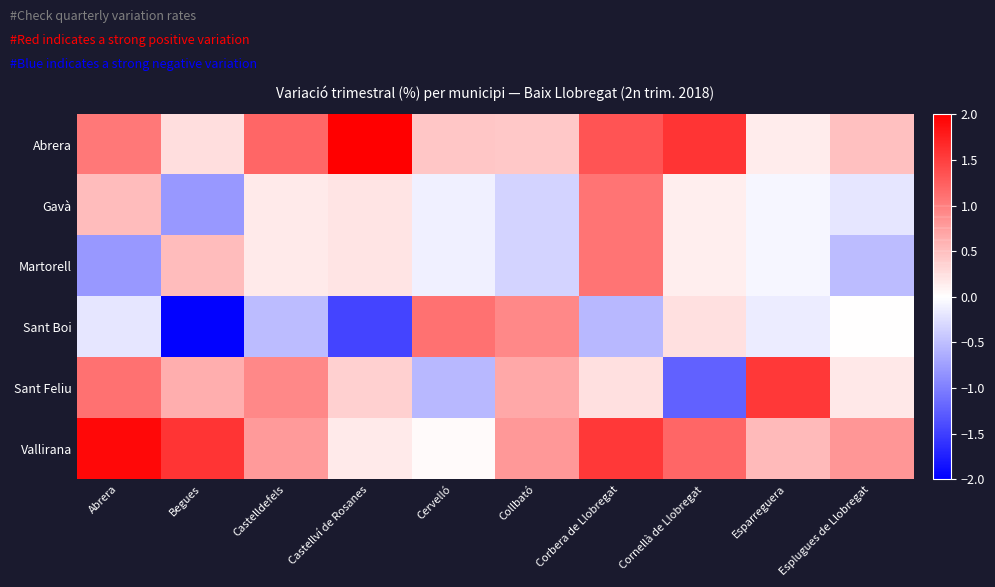

Reading right to left, list all the values displayed in this chart.

Abrera: Esplugues de Llobregat=0.5	Esparreguera=0.2	Cornellà de Llobregat=1.6	Corbera de Llobregat=1.3	Collbató=0.4	Cervelló=0.4	Castellví de Rosanes=2.3	Castelldefels=1.2	Begues=0.3	Abrera=1.1
Gavà: Esplugues de Llobregat=-0.2	Esparreguera=-0.1	Cornellà de Llobregat=0.1	Corbera de Llobregat=1.1	Collbató=-0.3	Cervelló=-0.1	Castellví de Rosanes=0.2	Castelldefels=0.2	Begues=-0.8	Abrera=0.5
Martorell: Esplugues de Llobregat=-0.5	Esparreguera=-0.1	Cornellà de Llobregat=0.1	Corbera de Llobregat=1.1	Collbató=-0.3	Cervelló=-0.1	Castellví de Rosanes=0.2	Castelldefels=0.2	Begues=0.5	Abrera=-0.8
Sant Boi: Esplugues de Llobregat=0.0	Esparreguera=-0.2	Cornellà de Llobregat=0.2	Corbera de Llobregat=-0.6	Collbató=0.9	Cervelló=1.1	Castellví de Rosanes=-1.5	Castelldefels=-0.5	Begues=-2.0	Abrera=-0.2
Sant Feliu: Esplugues de Llobregat=0.2	Esparreguera=1.6	Cornellà de Llobregat=-1.2	Corbera de Llobregat=0.2	Collbató=0.7	Cervelló=-0.6	Castellví de Rosanes=0.4	Castelldefels=0.9	Begues=0.6	Abrera=1.1
Vallirana: Esplugues de Llobregat=0.8	Esparreguera=0.5	Cornellà de Llobregat=1.2	Corbera de Llobregat=1.6	Collbató=0.8	Cervelló=0.0	Castellví de Rosanes=0.2	Castelldefels=0.8	Begues=1.6	Abrera=1.9